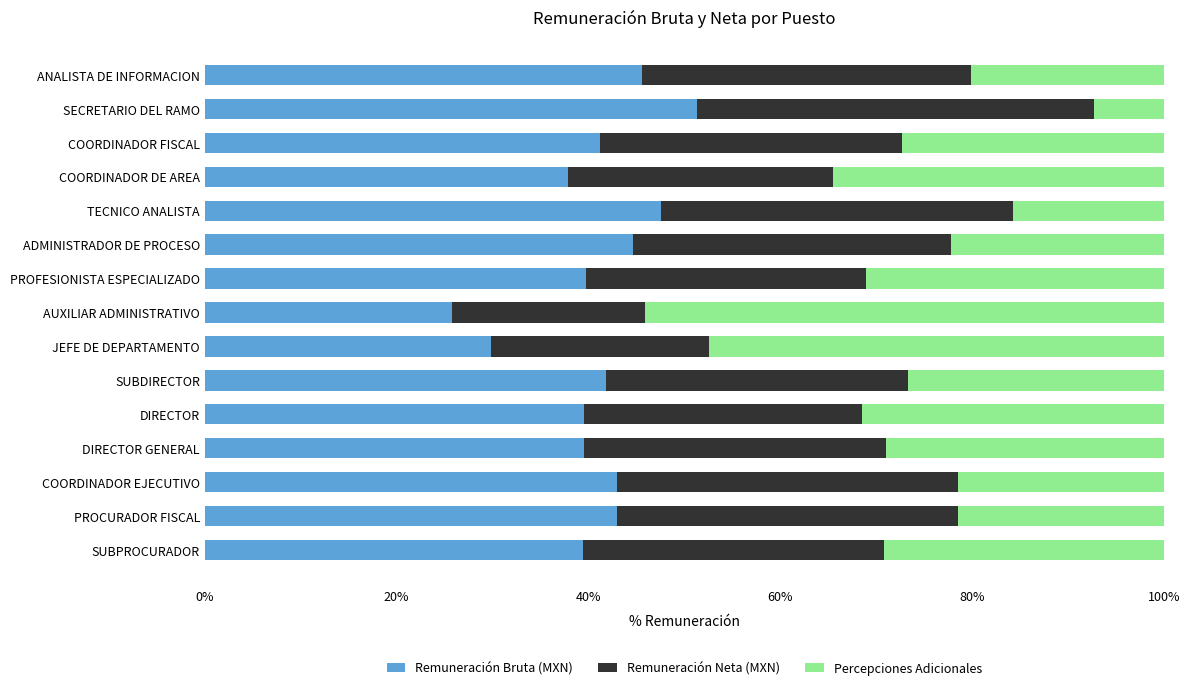

Where is Remuneración Bruta (MXN) nearest to the value 38?

COORDINADOR DE AREA